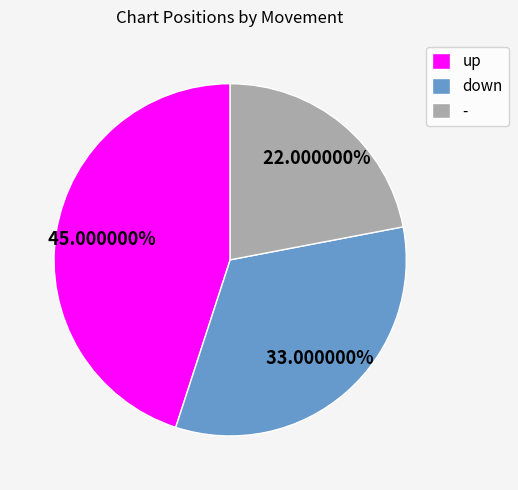

To the nearest percent, what is the difference between the up and - slice percentages?

23%